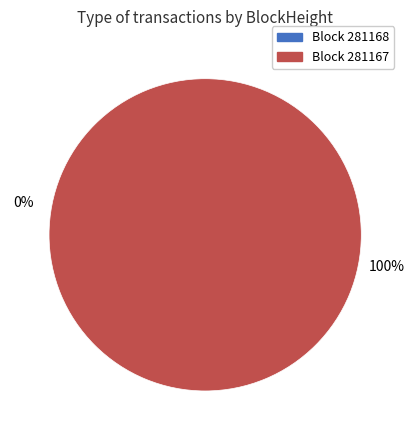

Is 281167 the majority of the pie?

Yes